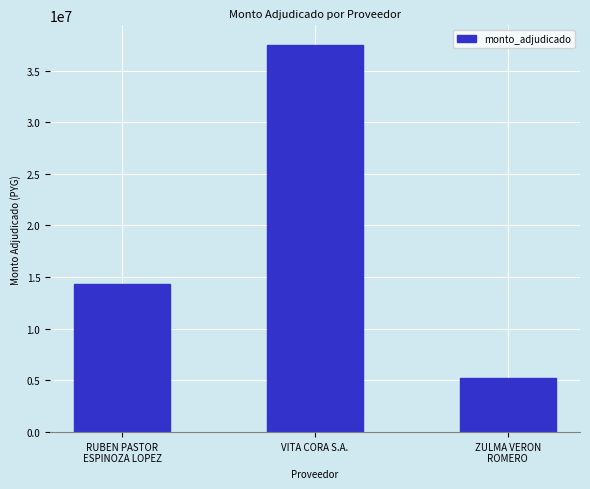

Read the value at VITA CORA S.A., to the nearest 10.

37500000